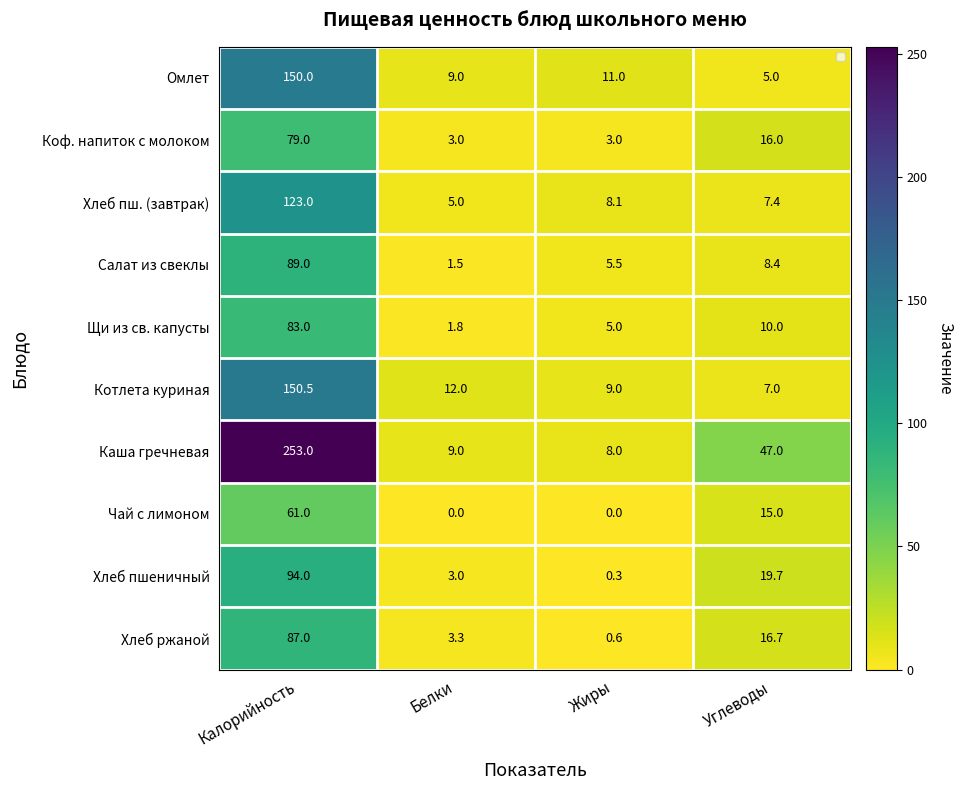

Where is Салат из свеклы nearest to the value 45?

Углеводы